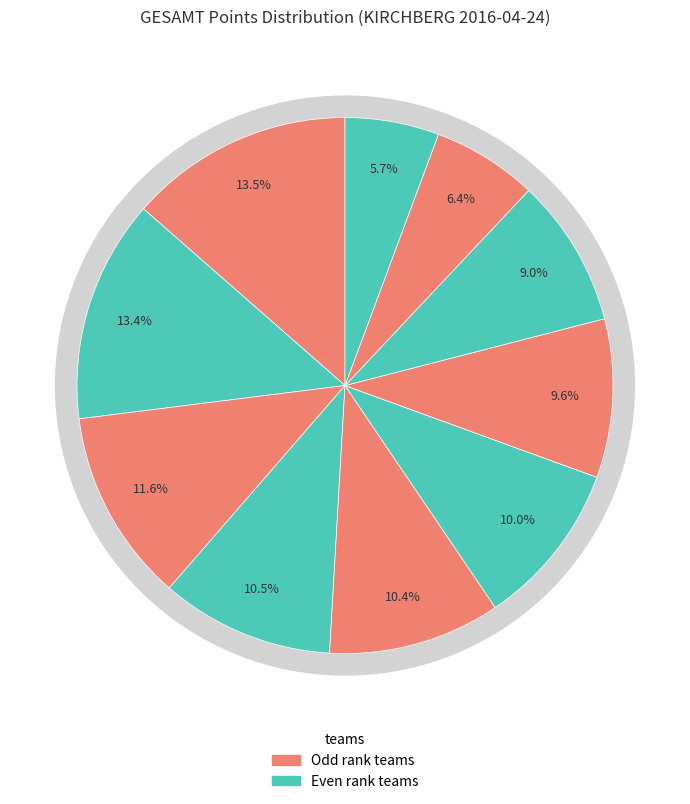

How many slices are in this pie chart?

10